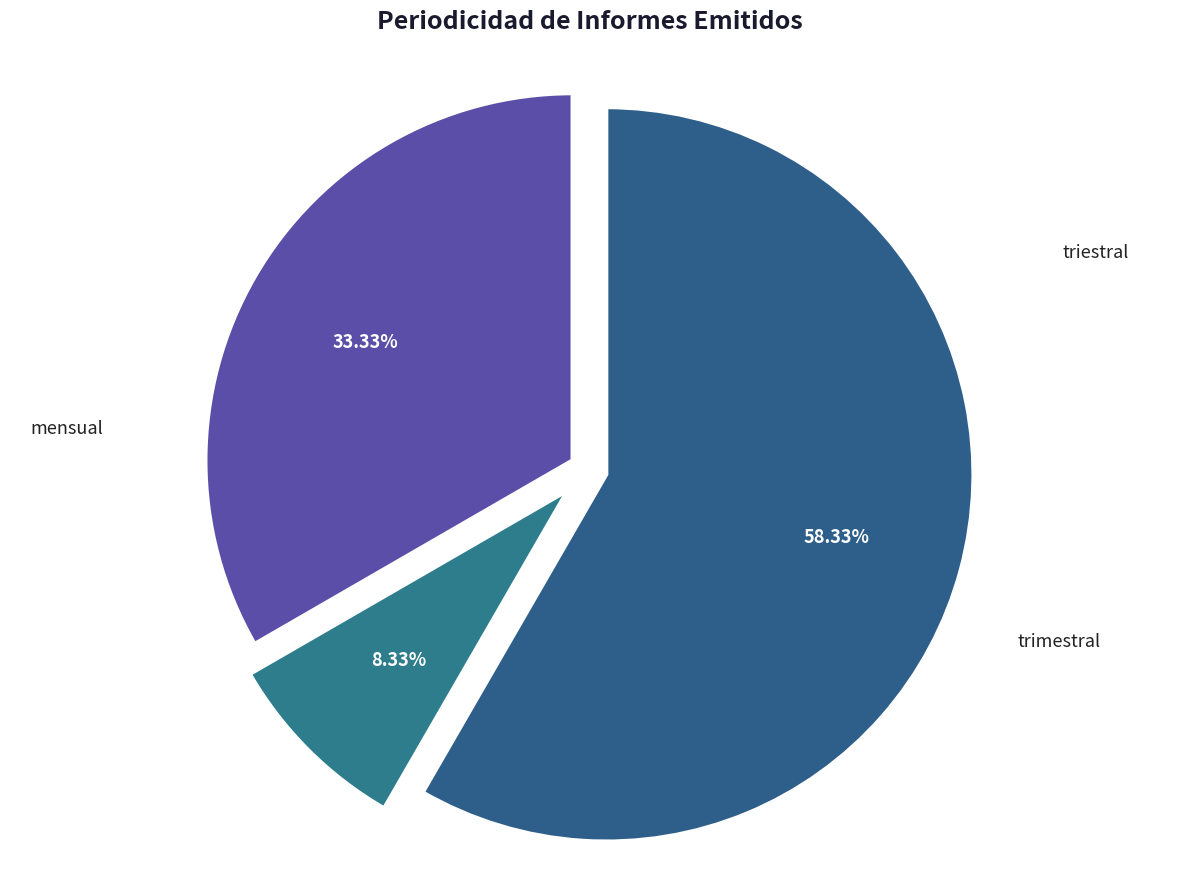

To the nearest percent, what percentage of the pie is triestral?

8%